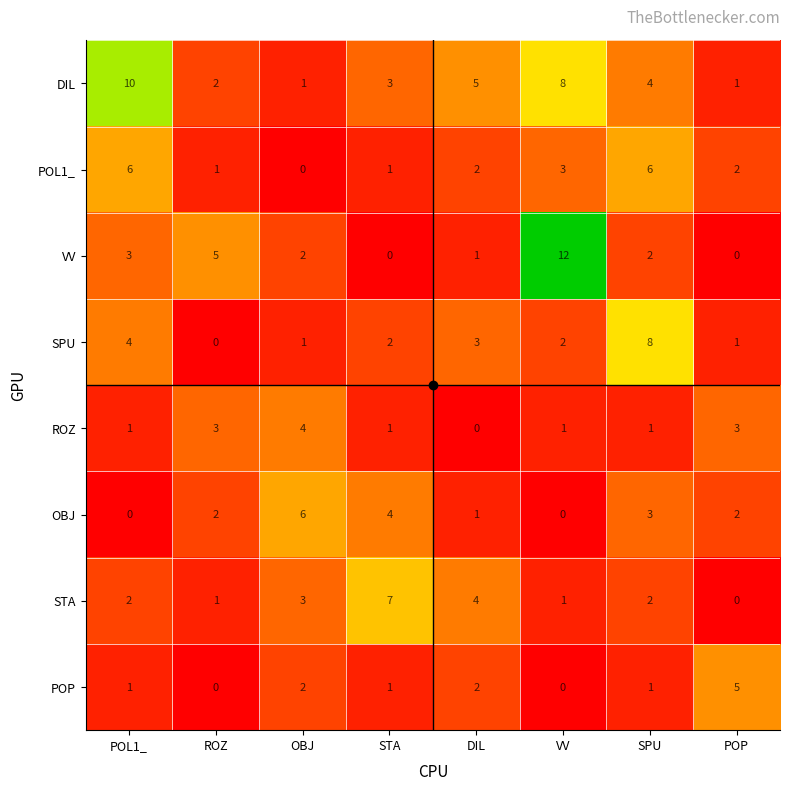

What is the total value across all series at SPU?

27